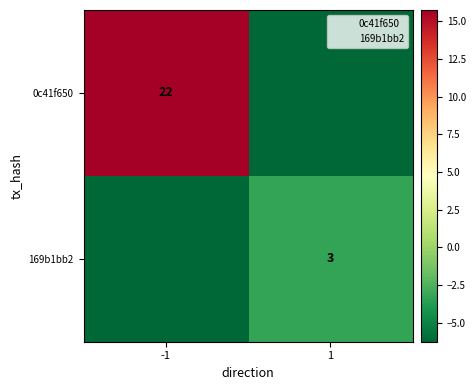

What is the difference between the 0c41f650 values at -1 and 1?

22.0